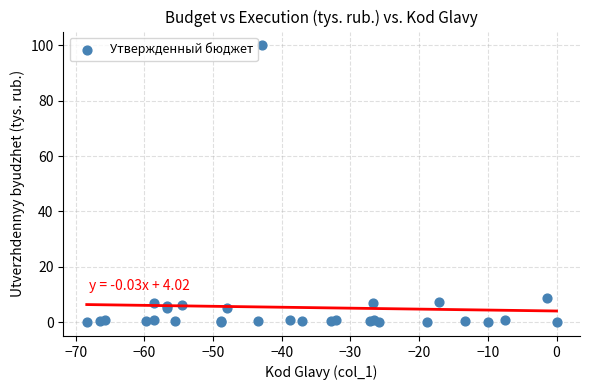

What Y value in the scatter plot is closest to 50?

8.6